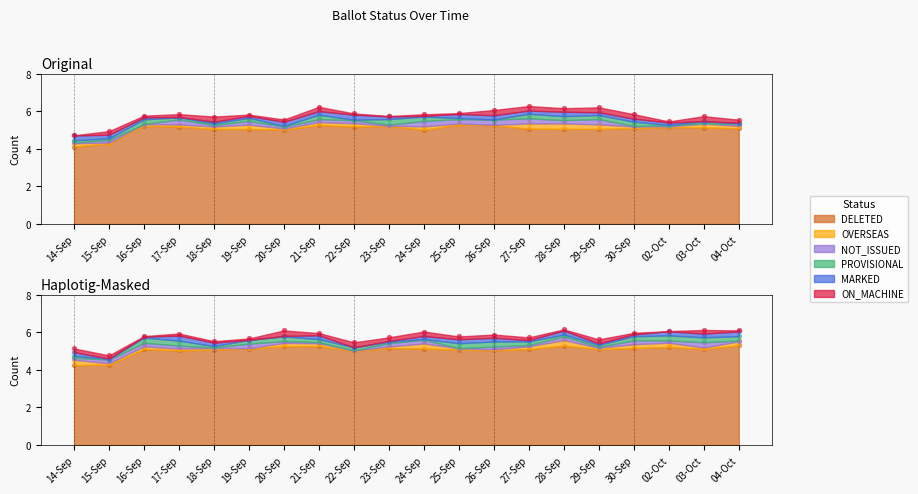

Which series contains the lowest Y value?

OVERSEAS